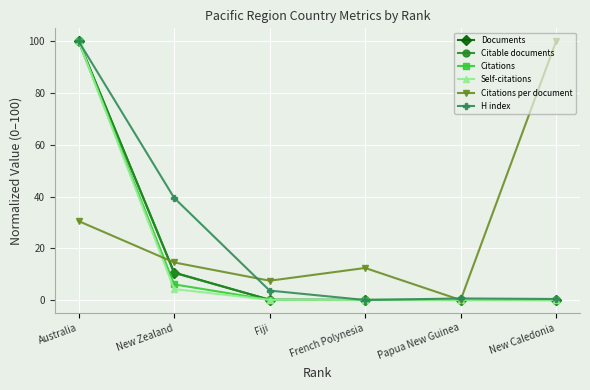

What is the value of the Self-citations point at the 2nd from the left?

4.2